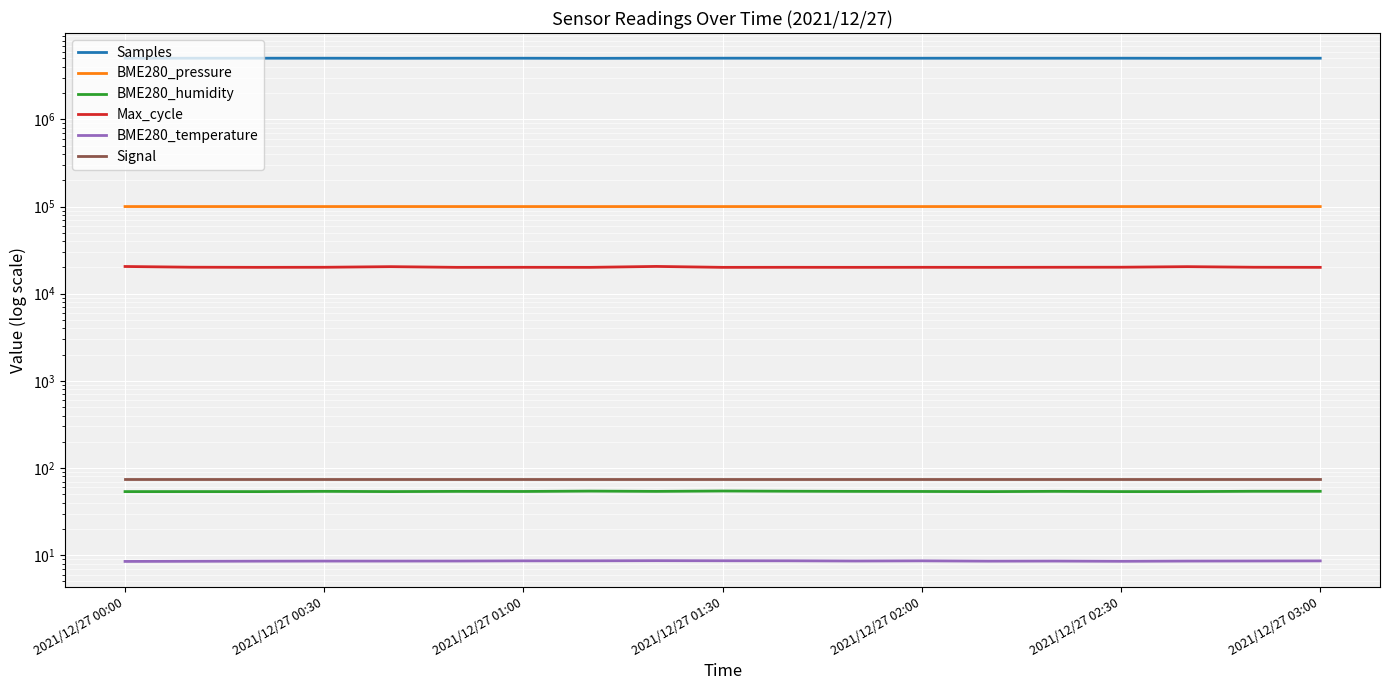

What is the sum of all BME280_humidity values?

1024.2